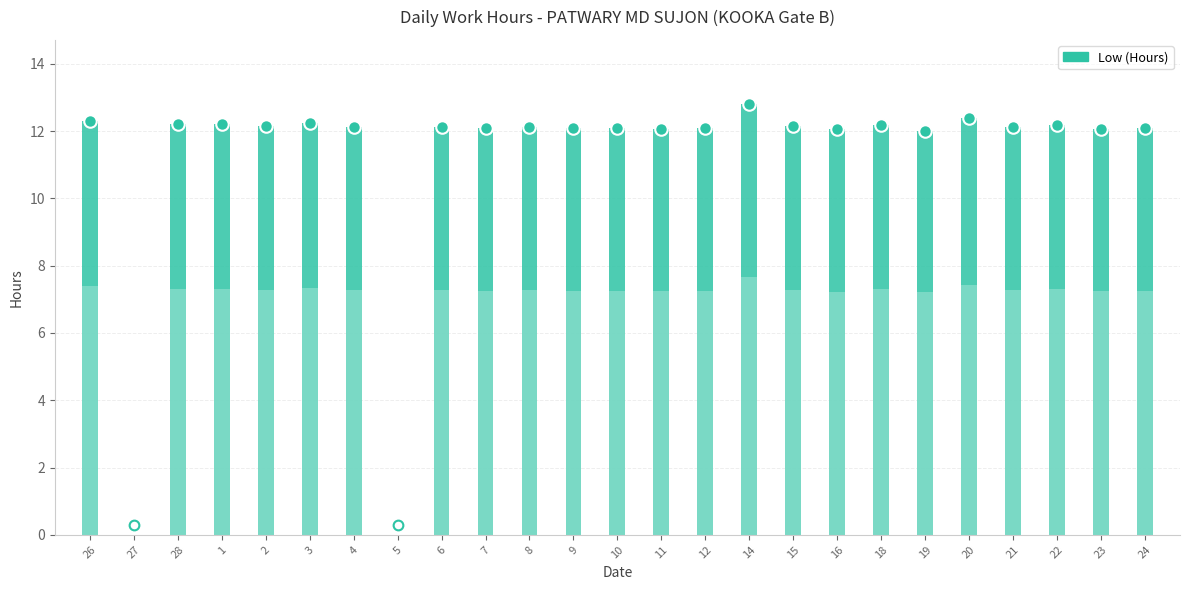

What is the change in value from 18 to 19?

-0.2